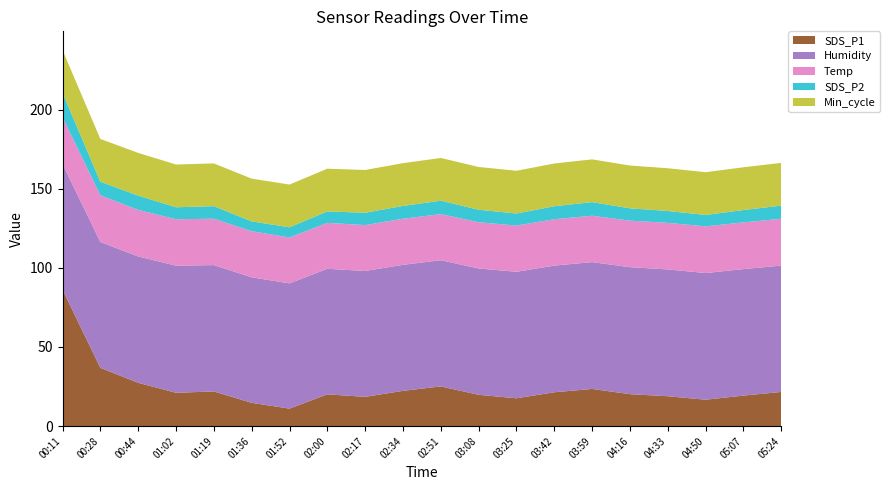

Reading left to right, list all the values displayed in this chart.

SDS_P1: 00:11=86.2	00:28=36.8	00:44=27.4	01:02=21.1	01:19=21.9	01:36=14.7	01:52=11.1	02:00=20.1	02:17=18.5	02:34=22.3	02:51=25.1	03:08=19.8	03:25=17.6	03:42=21.4	03:59=23.5	04:16=20.2	04:33=18.9	04:50=16.7	05:07=19.3	05:24=21.6
Humidity: 00:11=79.4	00:28=79.5	00:44=79.8	01:02=80.3	01:19=79.8	01:36=79.3	01:52=79.1	02:00=79.3	02:17=79.5	02:34=79.6	02:51=79.7	03:08=79.8	03:25=79.9	03:42=80.0	03:59=80.1	04:16=80.2	04:33=80.1	04:50=80.0	05:07=79.9	05:24=79.8
Temp: 00:11=29.6	00:28=29.5	00:44=29.4	01:02=29.3	01:19=29.3	01:36=29.1	01:52=29.0	02:00=29.0	02:17=29.0	02:34=29.1	02:51=29.1	03:08=29.2	03:25=29.2	03:42=29.3	03:59=29.3	04:16=29.4	04:33=29.4	04:50=29.5	05:07=29.5	05:24=29.6
SDS_P2: 00:11=15.3	00:28=8.6	00:44=9.0	01:02=7.6	01:19=7.9	01:36=6.2	01:52=6.4	02:00=7.2	02:17=7.8	02:34=8.1	02:51=8.5	03:08=7.9	03:25=7.6	03:42=8.2	03:59=8.6	04:16=7.8	04:33=7.5	04:50=7.2	05:07=7.8	05:24=8.3
Min_cycle: 00:11=27.0	00:28=27.0	00:44=27.0	01:02=27.0	01:19=27.0	01:36=27.0	01:52=27.0	02:00=27.0	02:17=27.0	02:34=27.0	02:51=27.0	03:08=27.0	03:25=27.0	03:42=27.0	03:59=27.0	04:16=27.0	04:33=27.0	04:50=27.0	05:07=27.0	05:24=27.0